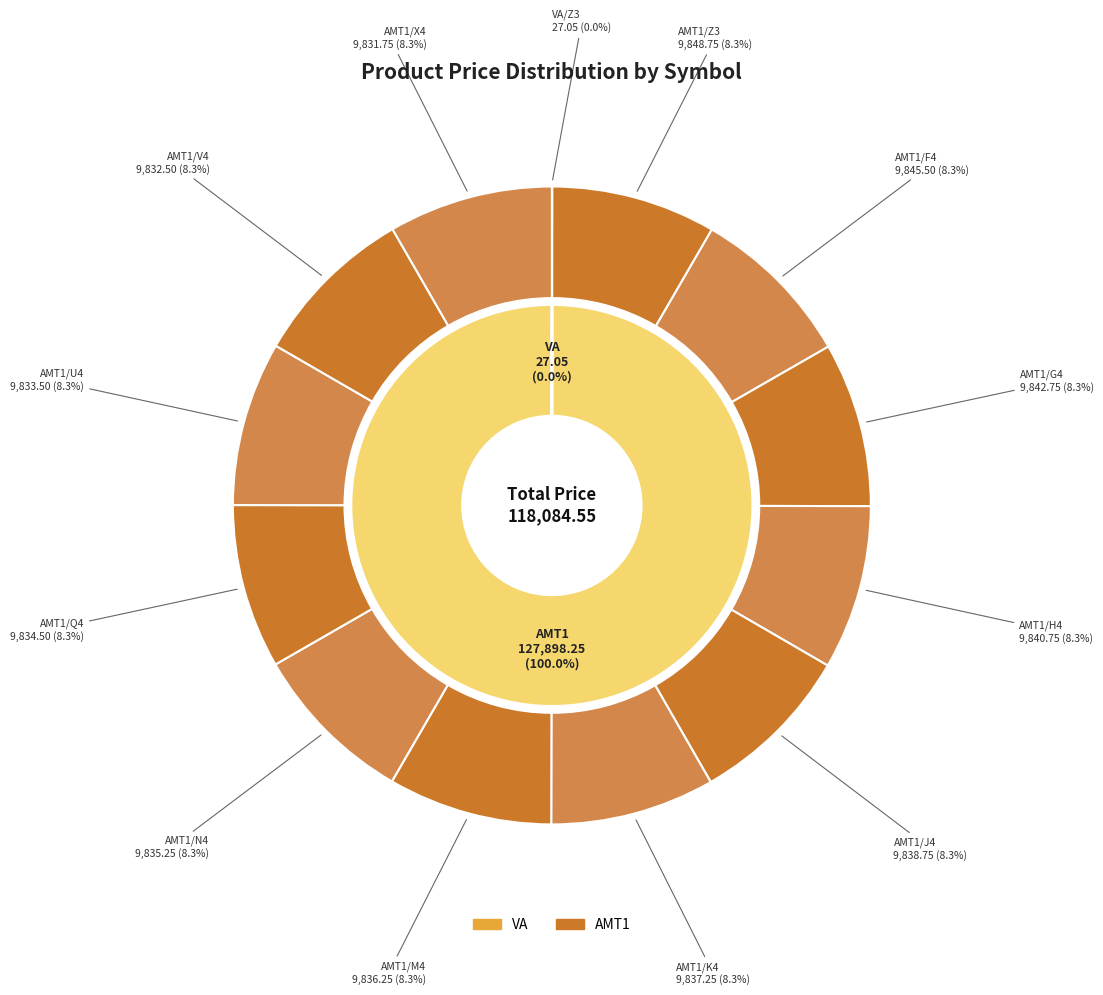

Between AMT1/F4 and VA/Z3, which is larger?

AMT1/F4